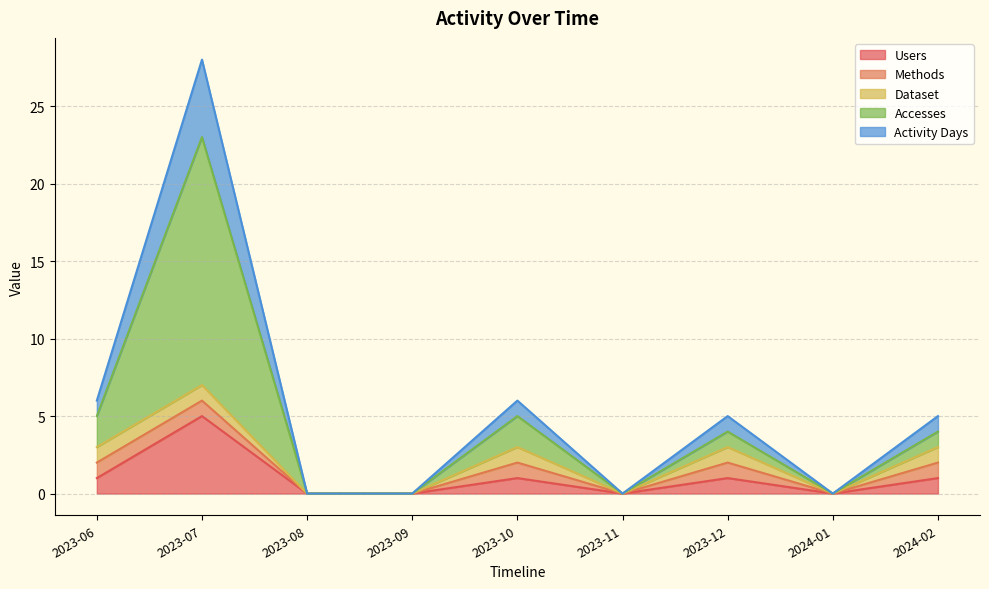

What is the greatest value displayed?

28